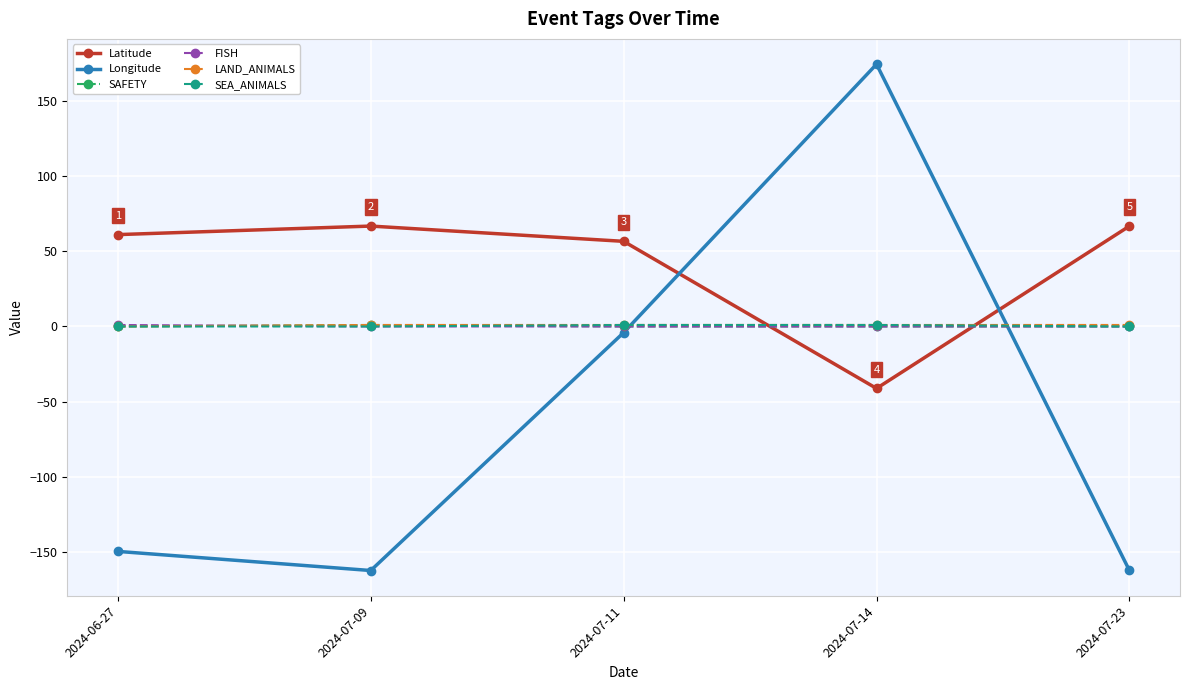

What is the sum of all Latitude values?

210.5